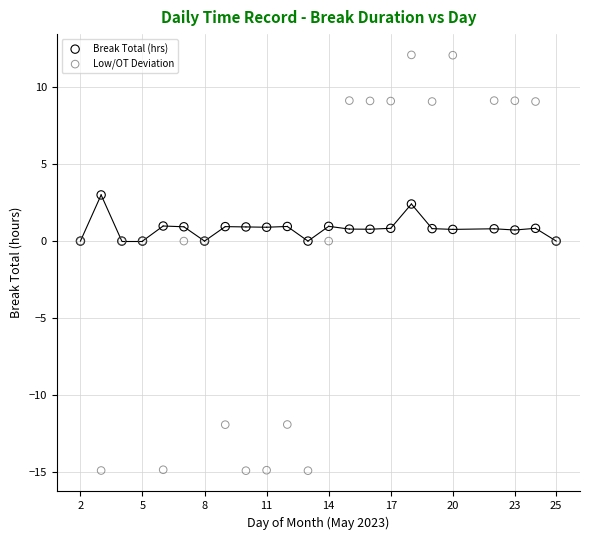

Which series contains the lowest Y value?

Low/OT Deviation